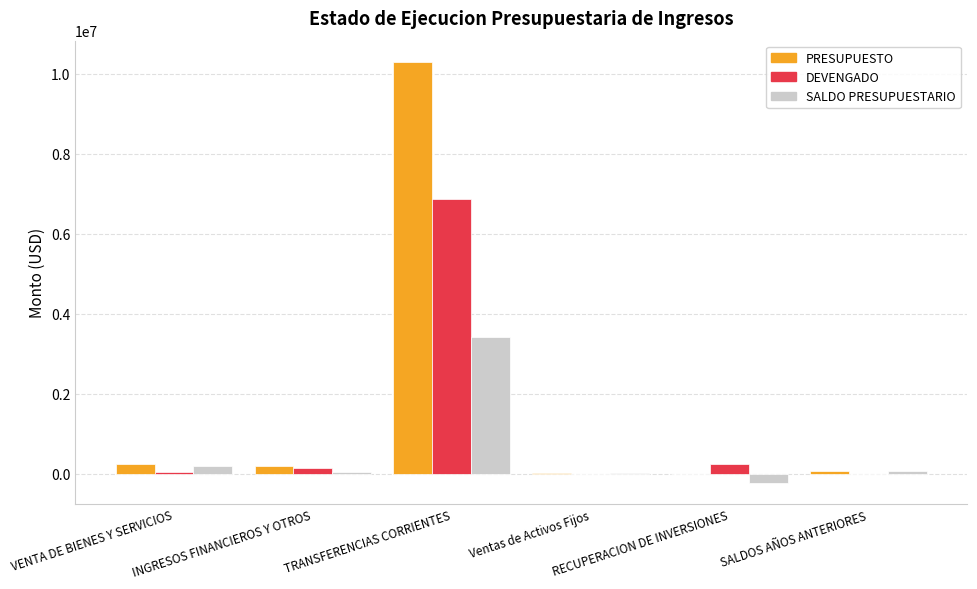

What are all the series names shown in the legend?

PRESUPUESTO, DEVENGADO, SALDO PRESUPUESTARIO